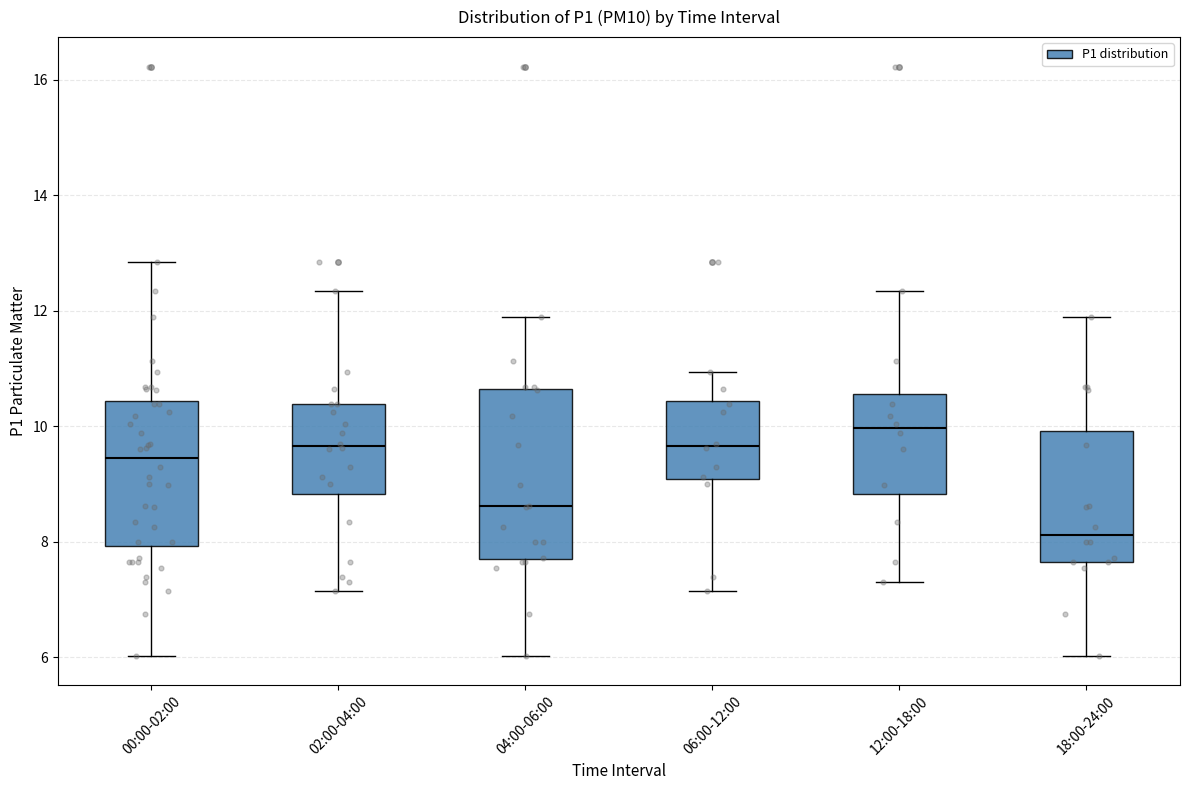

Where is the lower edge of the box for 12:00-18:00 on the y-axis? The values are not printed on the chart, so give them approximately, as read against the axis.

8.8